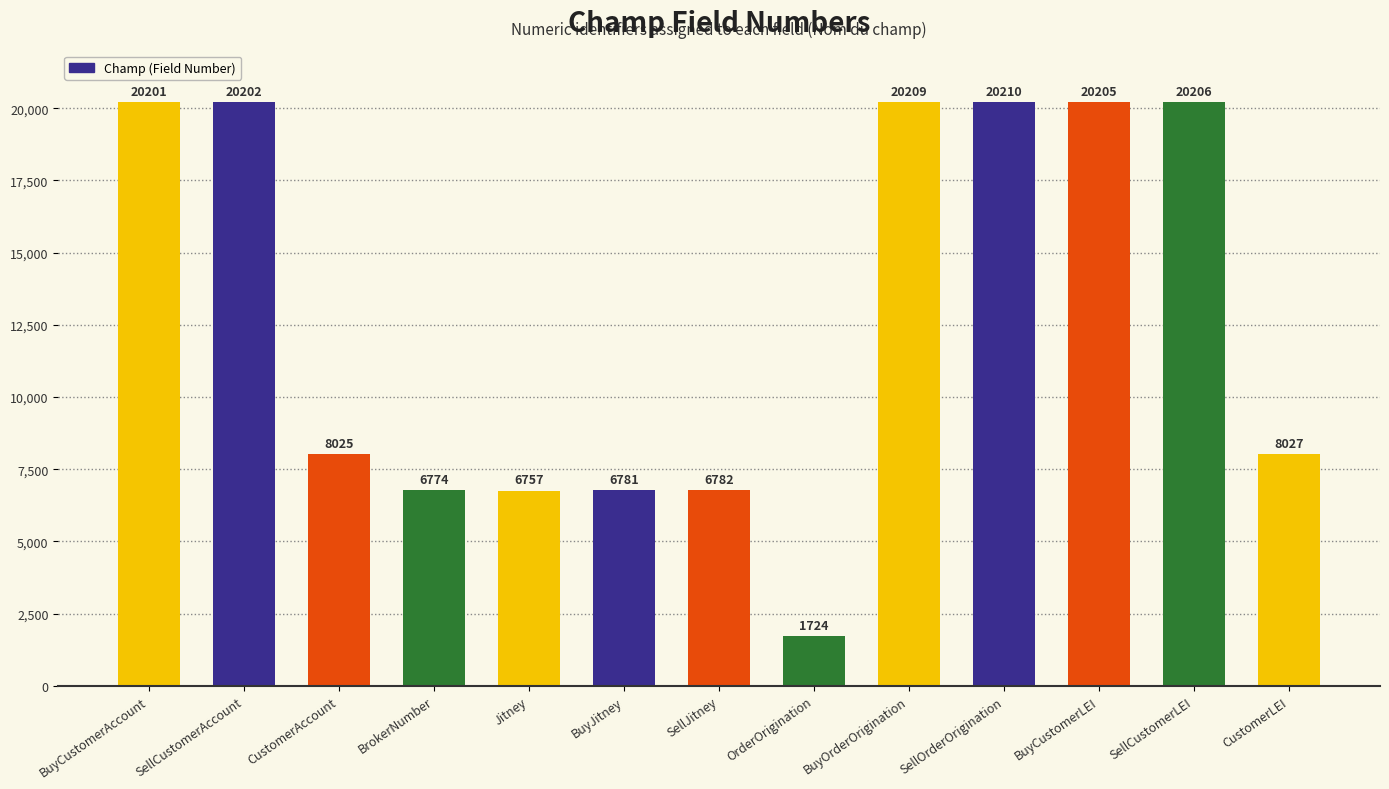

Between Jitney and BuyOrderOrigination, which is larger?

BuyOrderOrigination